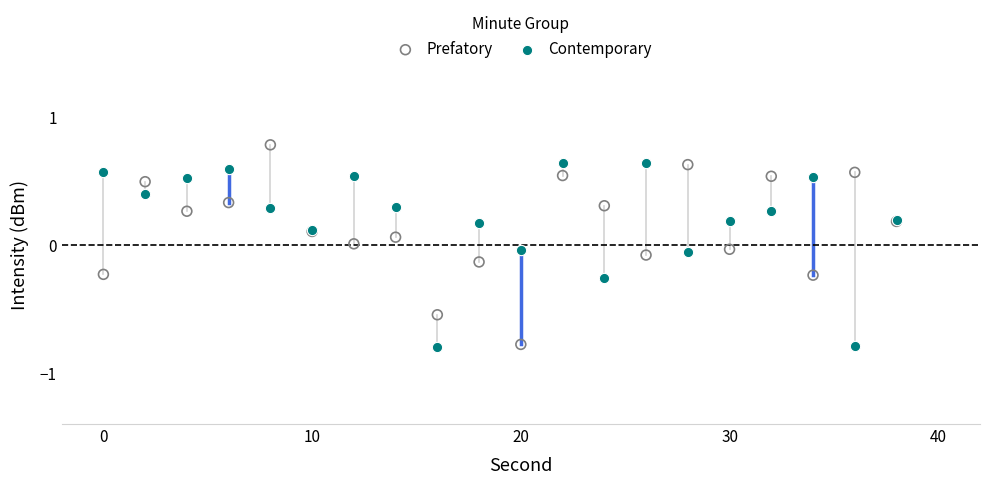

What is the X range (max minus min) for the scatter plot?

38.0